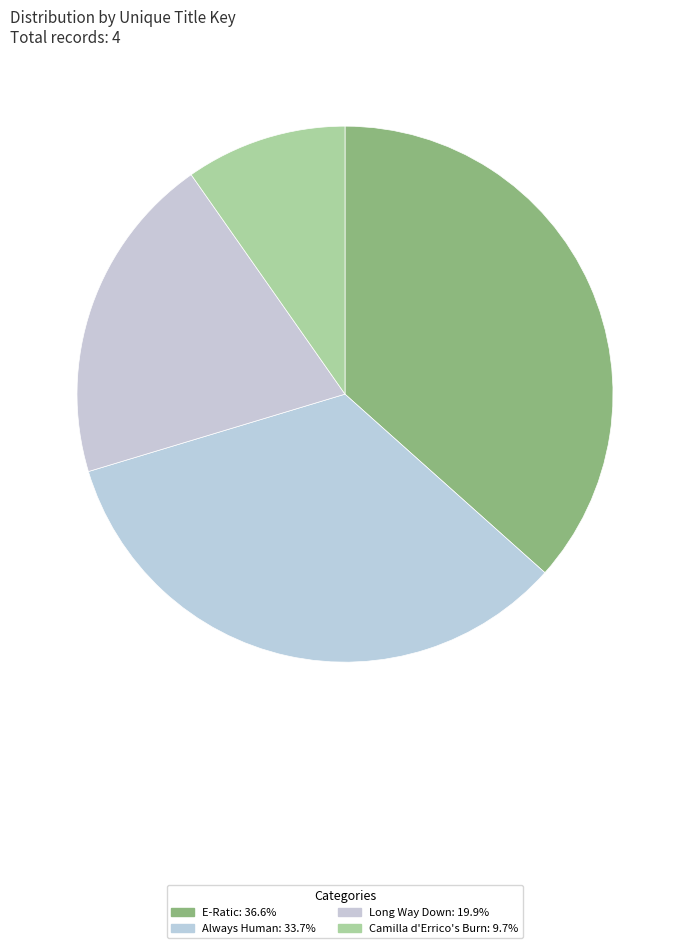

To the nearest percent, what is the difference between the largest and smallest slice percentages?

27%